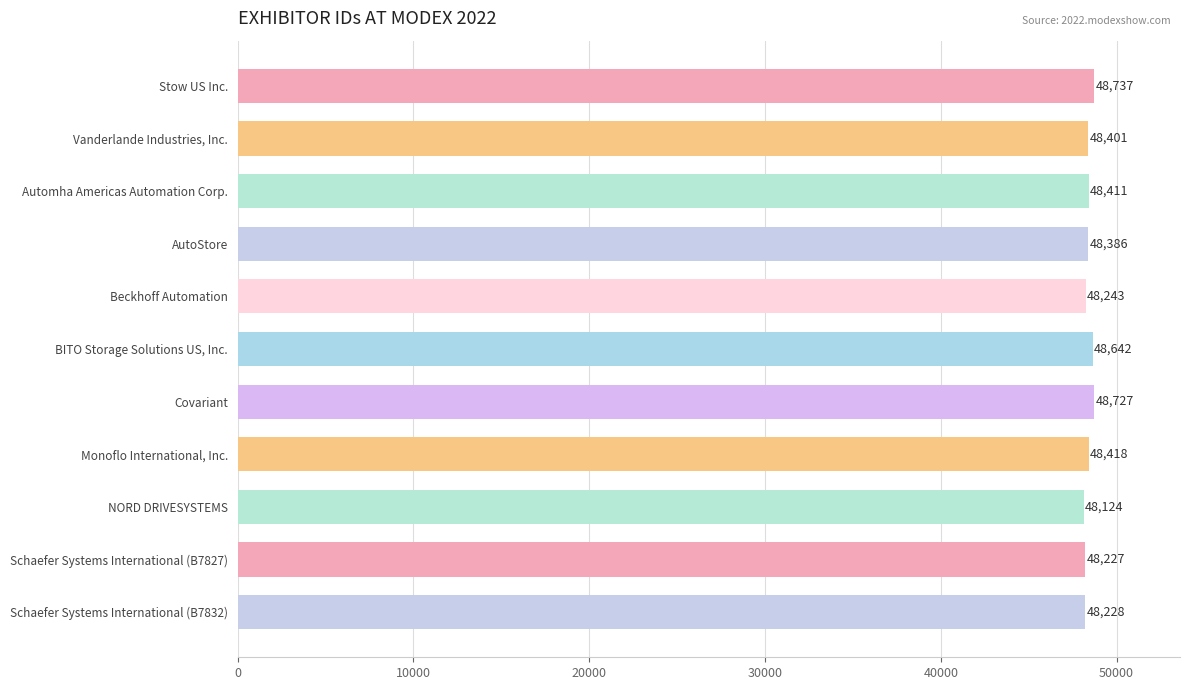

What position from the bottom is Stow US Inc.?

11